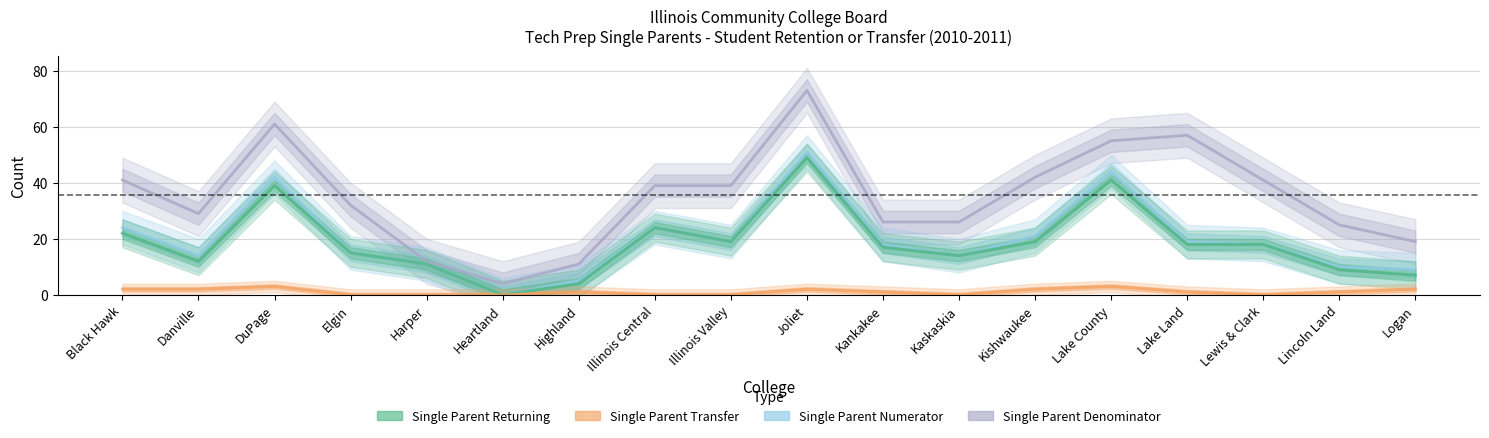

True or false: Single Parent Numerator has a value of 14 at Danville.

True